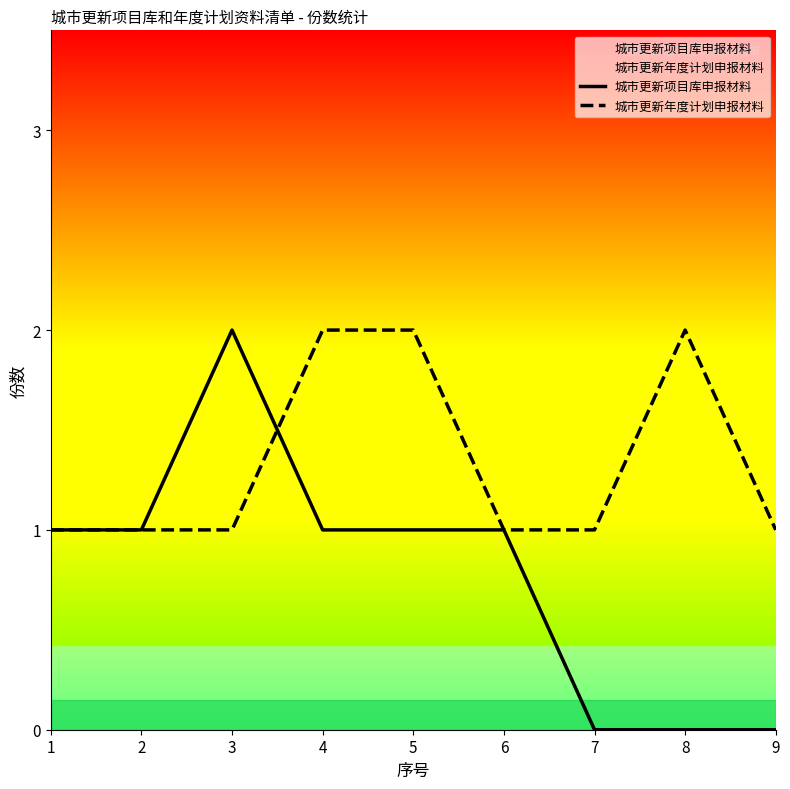

List the series in order of their overall mean, highest first.

城市更新年度计划申报材料, 城市更新项目库申报材料